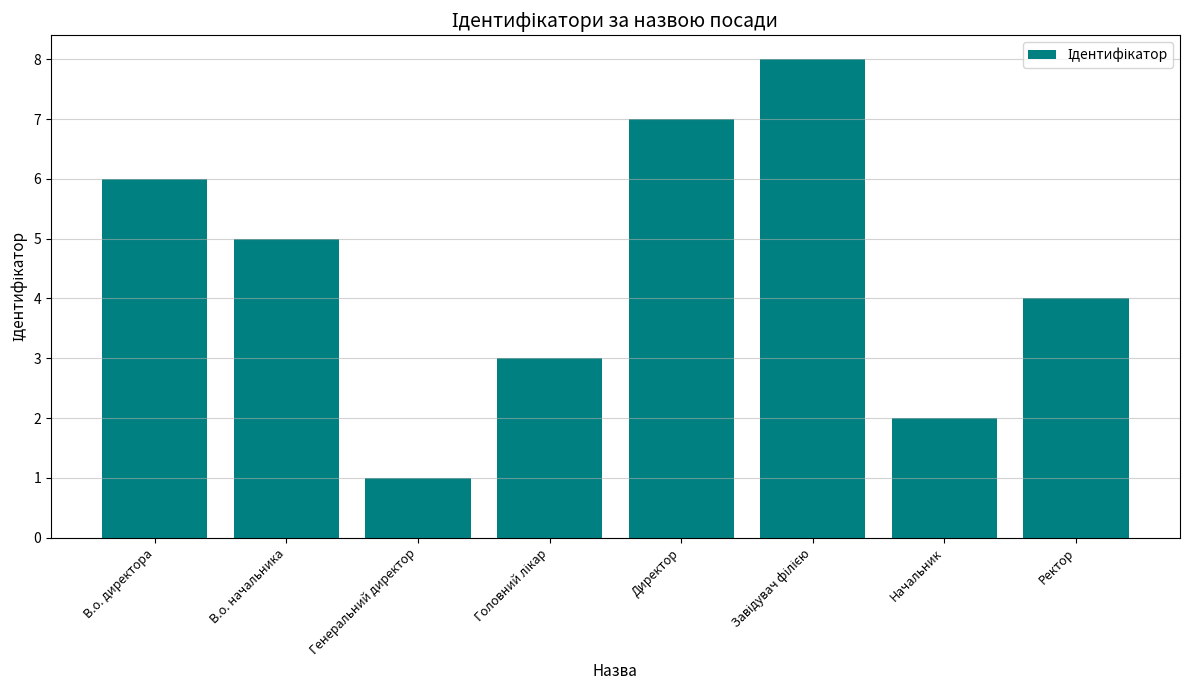

The chart shows a value of 6 at В.о. директора. True or false?

True